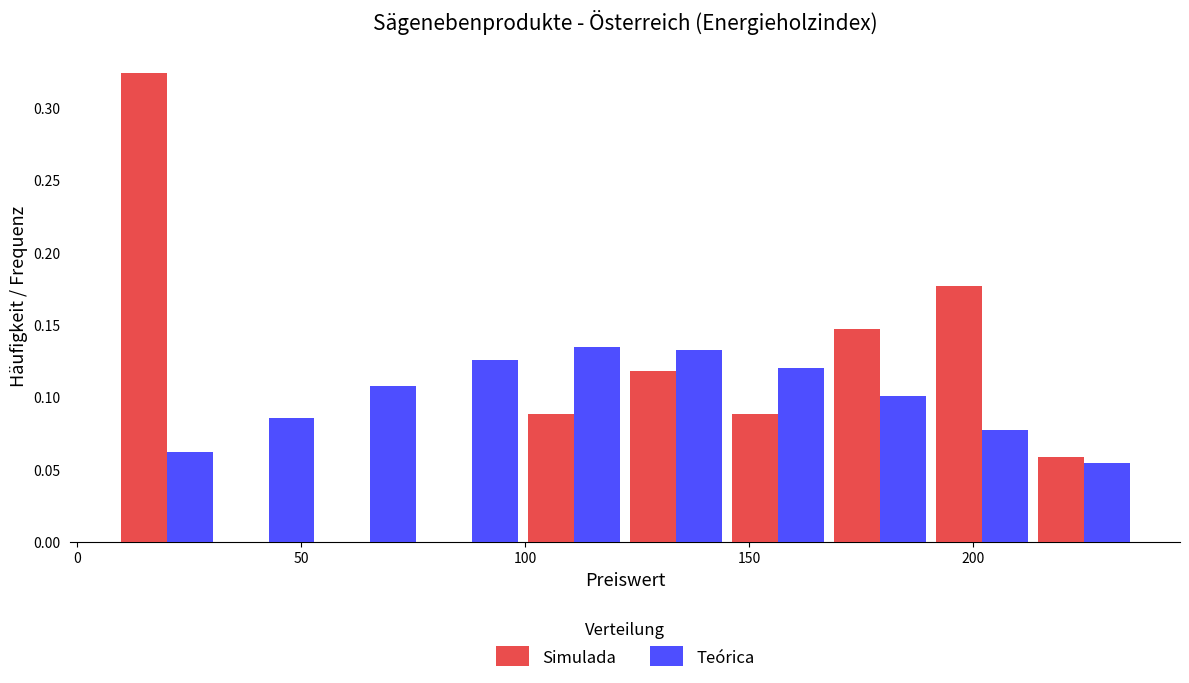

What is the height of the Simulada bar covering 170 to 190 on the x-axis? Neither the bar edges nor the heights are printed on the chart, so give them approximately, as read against the axes.

0.145